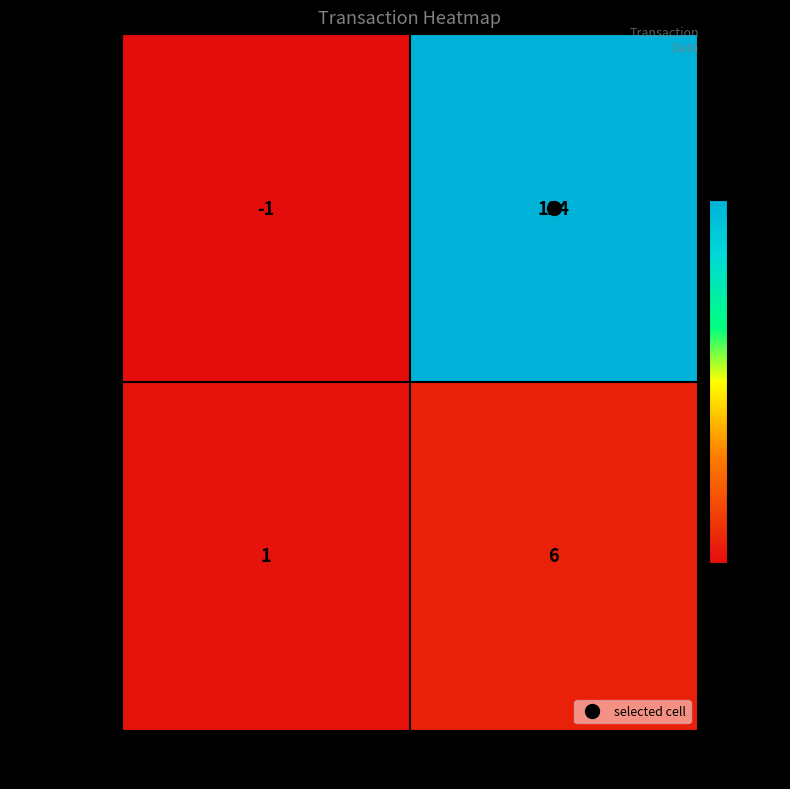

What is the difference between the maximum and minimum values in the 464c24cfc3… series?

5